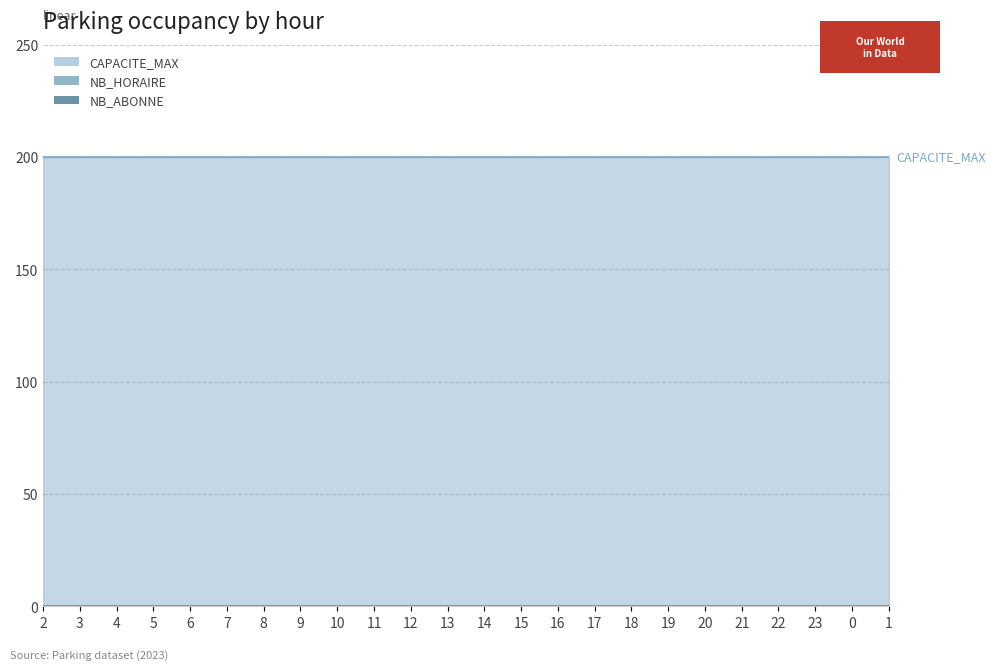

Reading right to left, what are all the values shown in this chart?

TRANCHE_HORAIRE: 1	0	23	22	21	20	19	18	17	16	15	14	13	12	11	10	9	8	7	6	5	4	3	2
CAPACITE_MAX: 200	200	200	200	200	200	200	200	200	200	200	200	200	200	200	200	200	200	200	200	200	200	200	200
NB_HORAIRE: 0	0	0	0	0	0	0	0	0	0	0	0	0	0	0	0	0	0	0	0	0	0	0	0
NB_ABONNE: 0	0	0	0	0	0	0	0	0	0	0	0	0	0	0	0	0	0	0	0	0	0	0	0